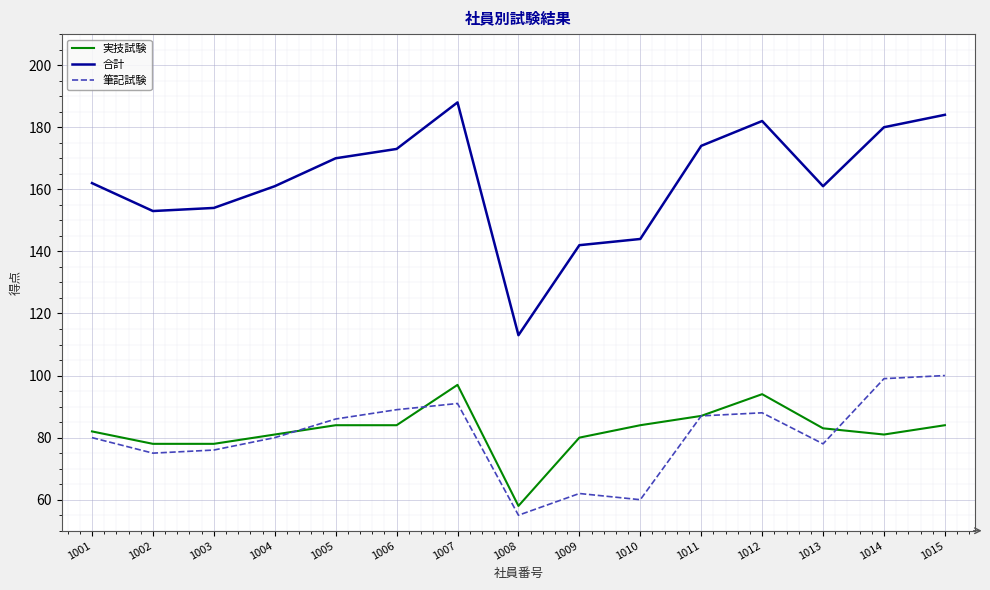

What is the difference between the 合計 values at 1003 and 1015?

30